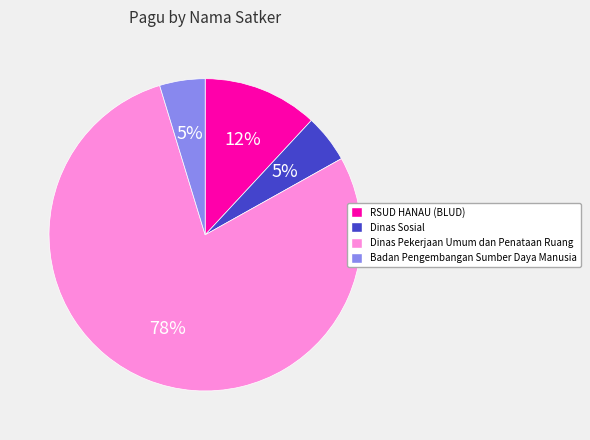

Is there any slice that represents more than half of the pie?

Yes